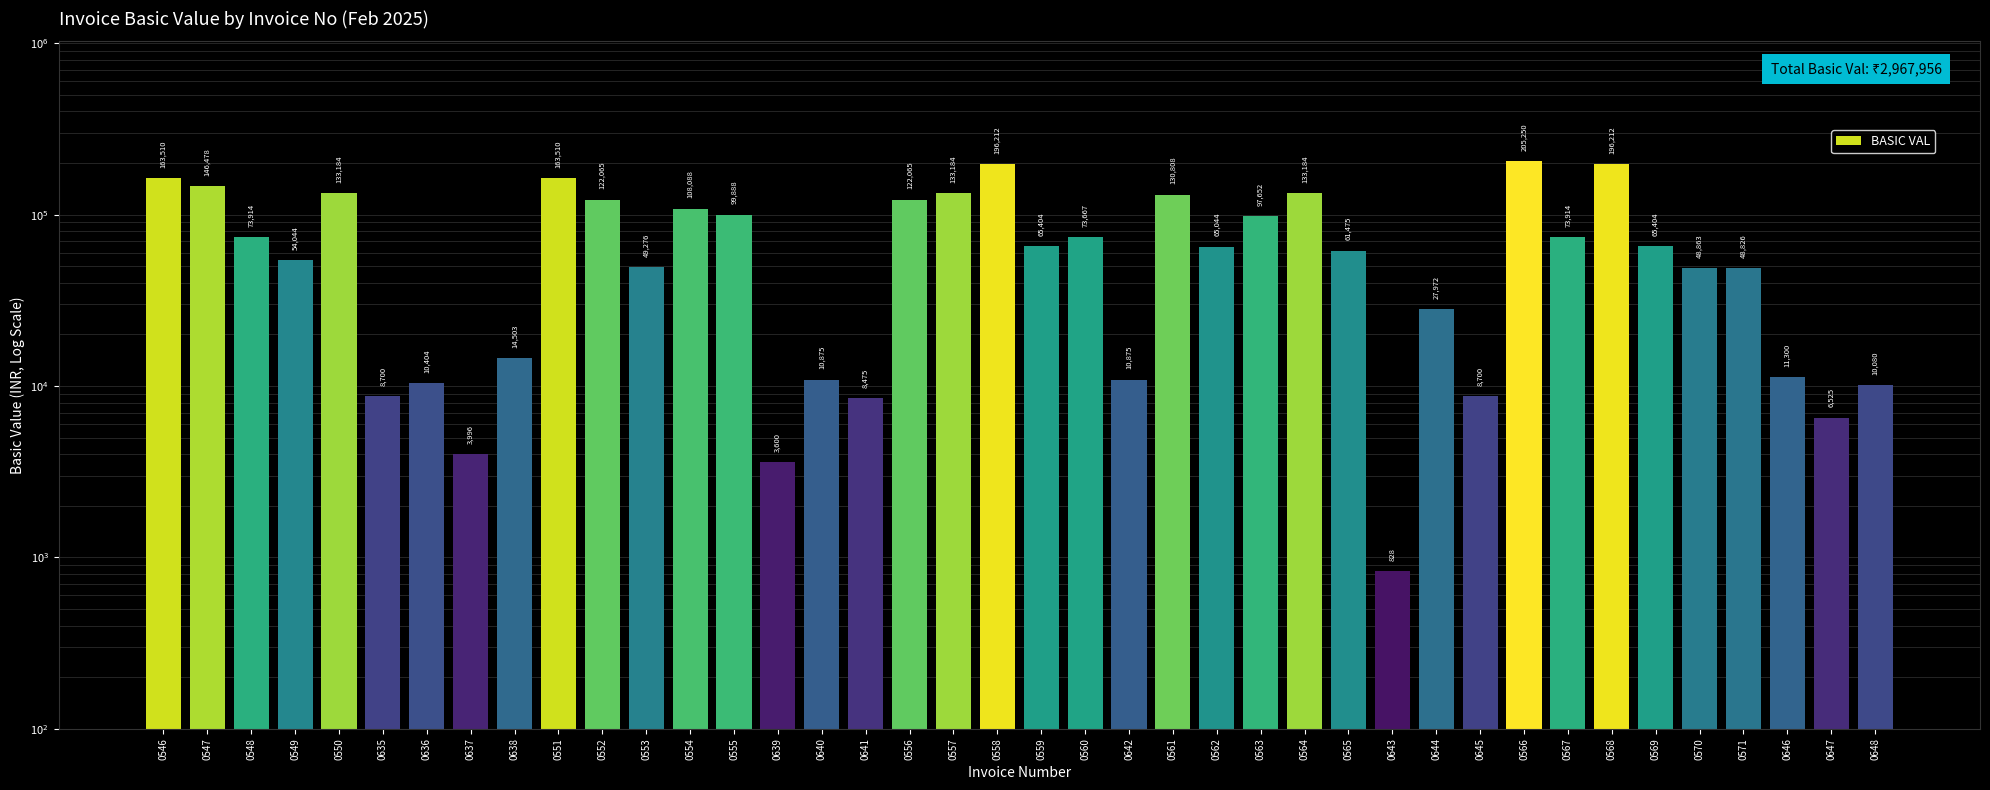

What is the average value?

74198.9